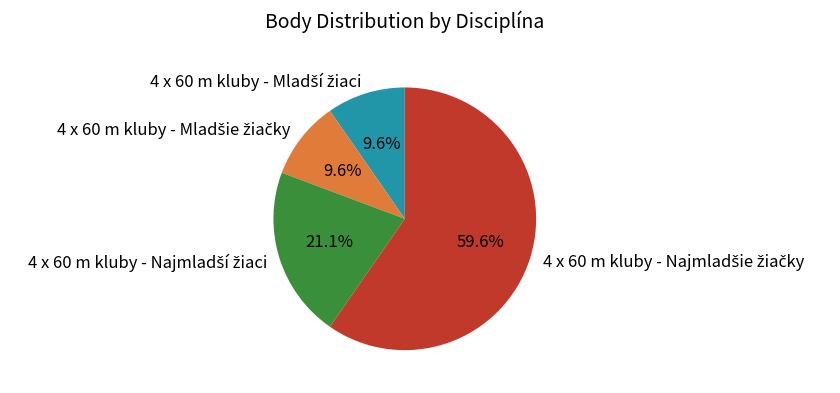

Does any single category account for the majority?

Yes